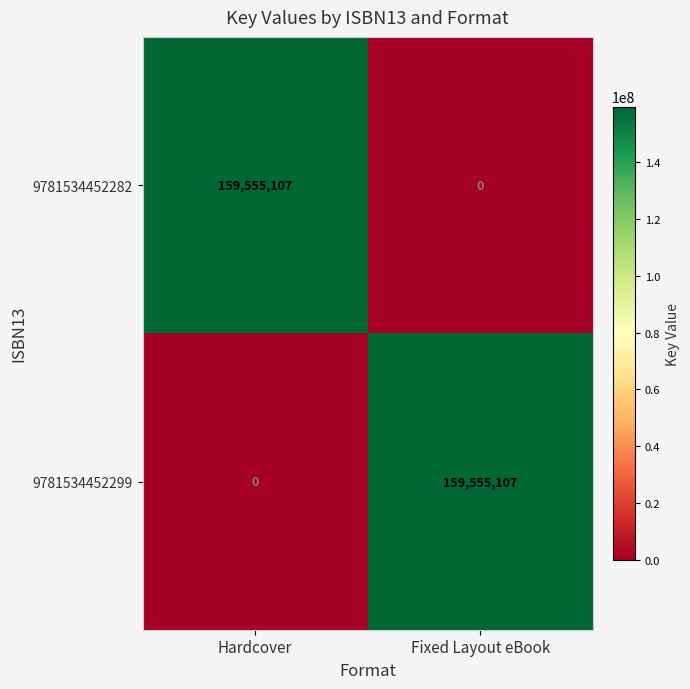

What is the total value across all series at Hardcover?

159555107